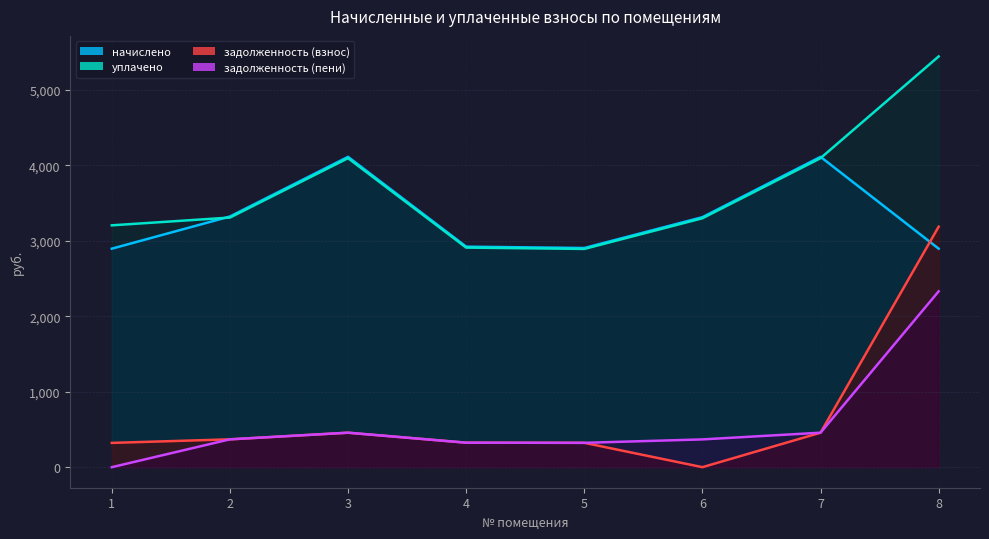

The уплачено series shows 5580.7 at 7. True or false?

False